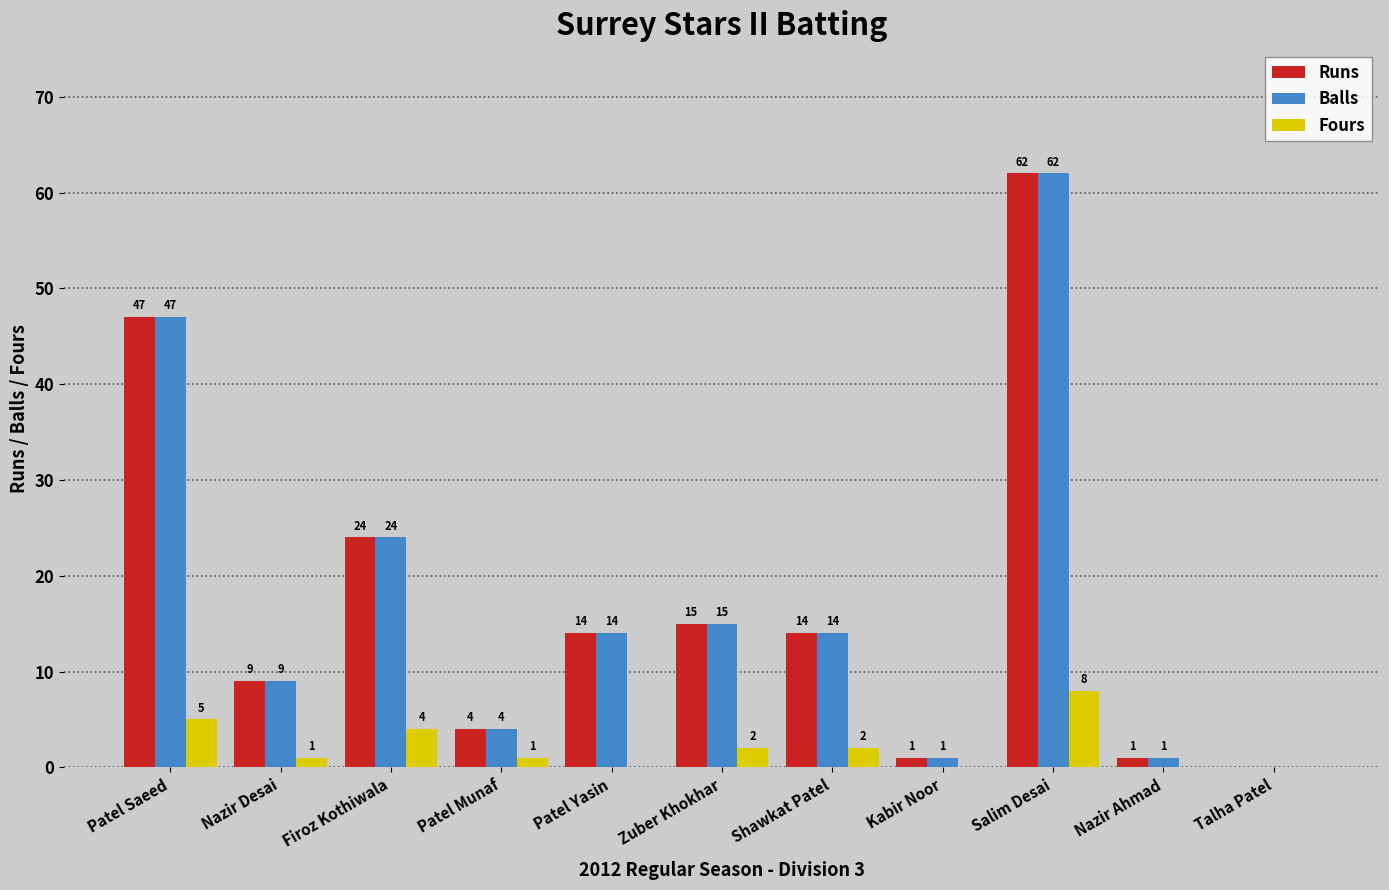

What is the maximum value shown in the chart?

62